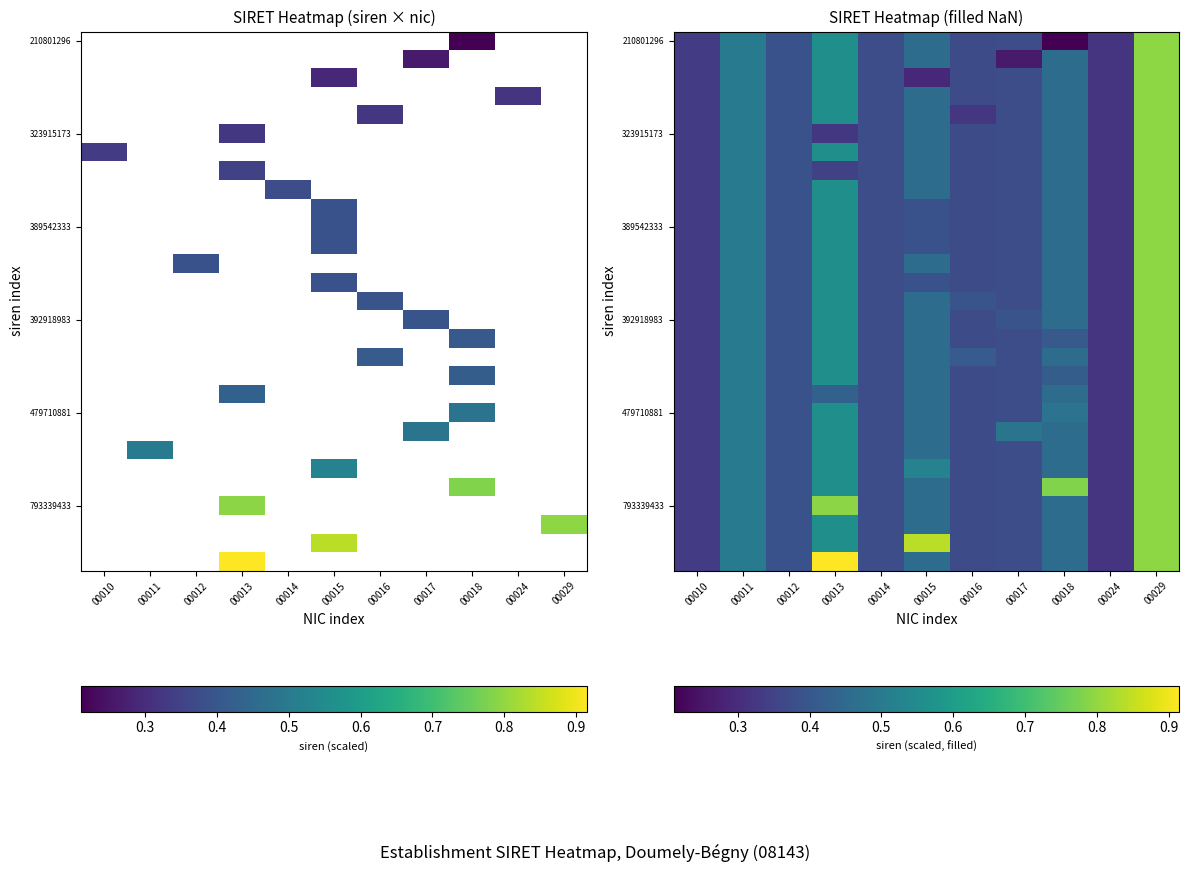

At how many categories does at least one series exceed 0?

11